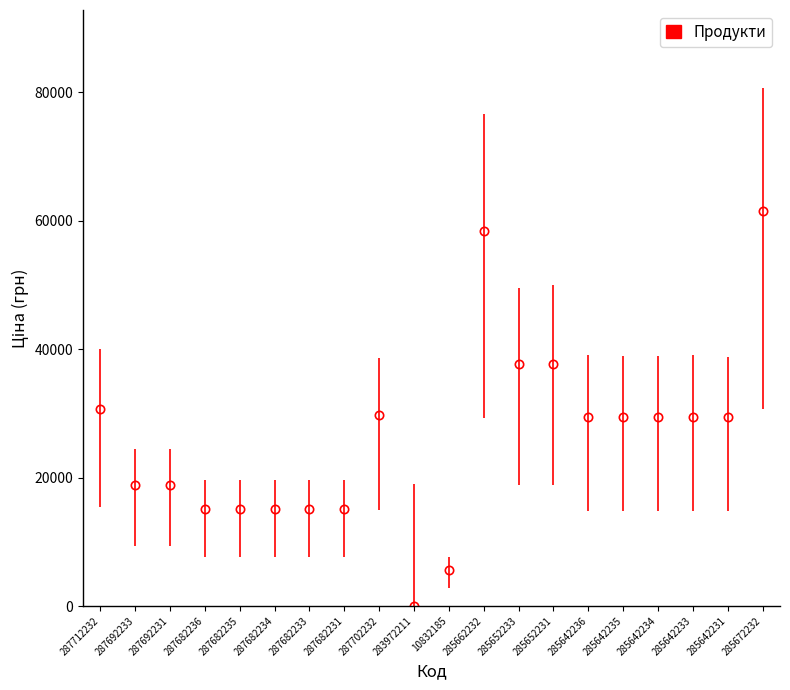

What is the change in value from 287692231 to 10832185?

-13123.0